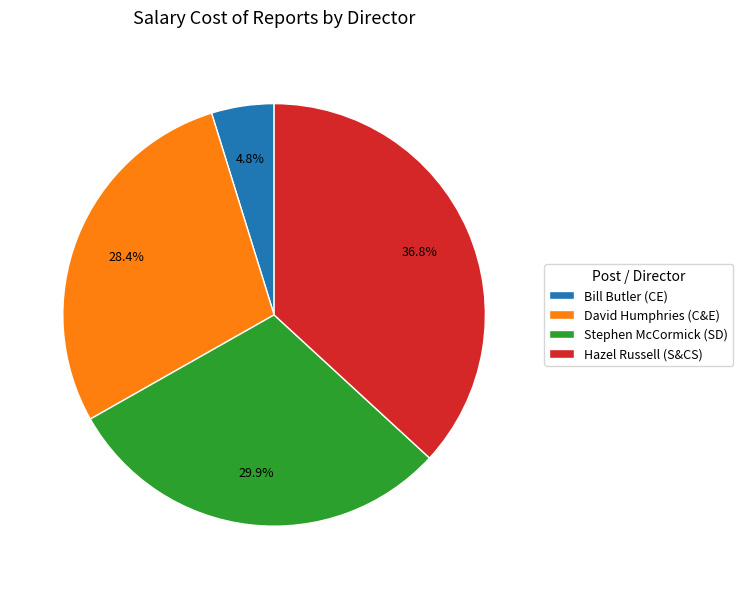

Does Bill Butler (CE) represent more than half of the total?

No